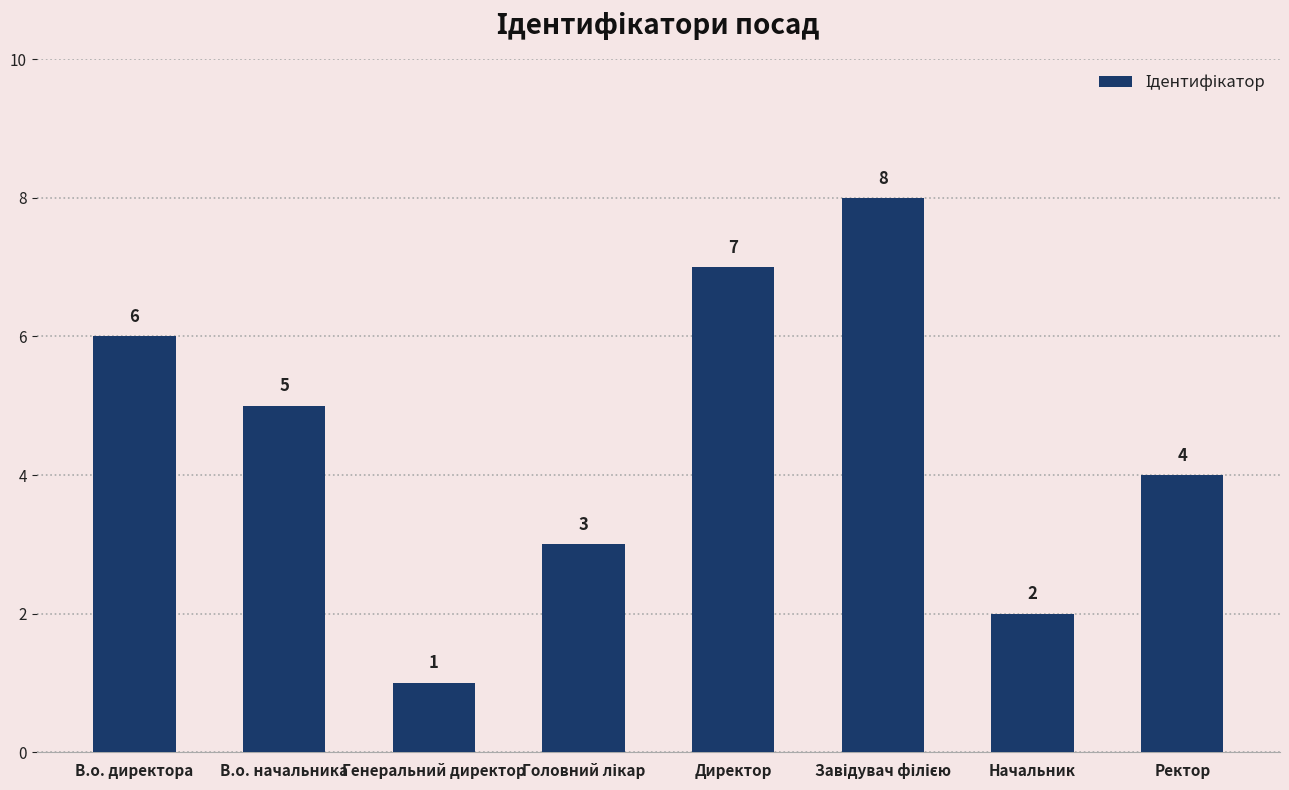

What is the sum of the values at Начальник and Директор?

9